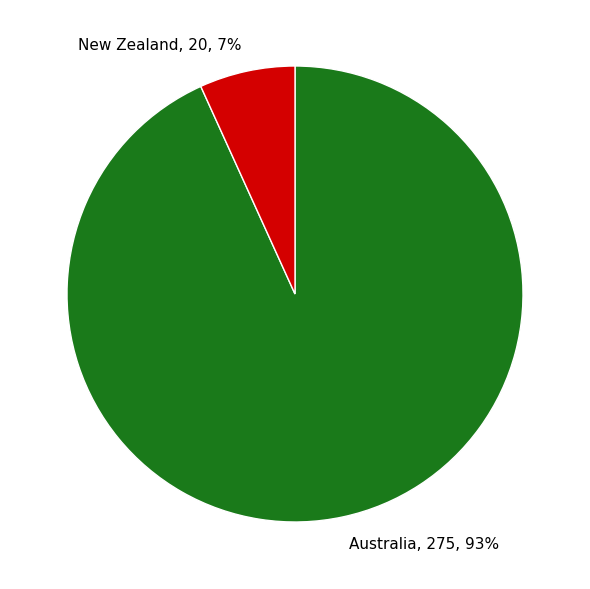

Does Australia represent more than half of the total?

Yes